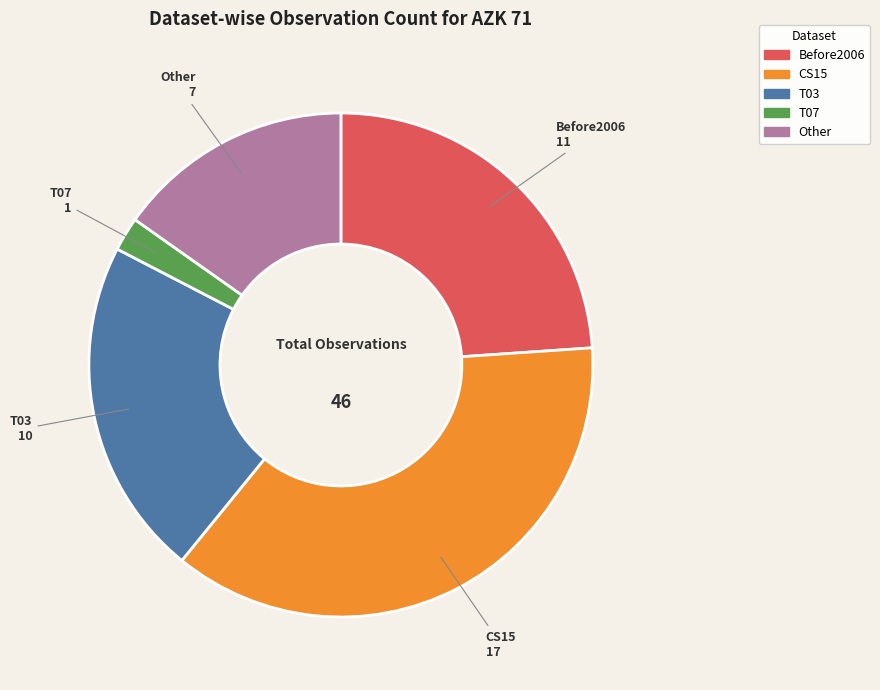

Between Other and Before2006, which is larger?

Before2006